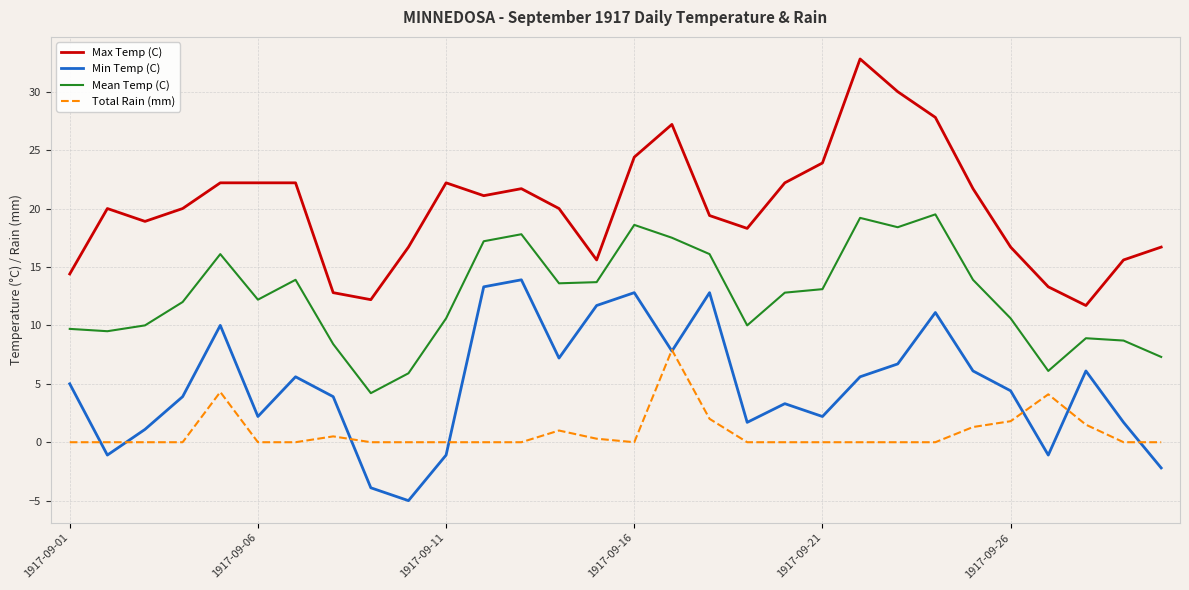

Rank the series by their average value, from lowest to highest.

Total Rain (mm), Min Temp (C), Mean Temp (C), Max Temp (C)